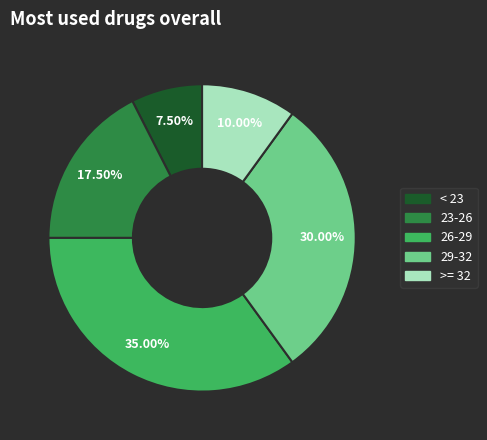

Count the number of slices in the pie.

5